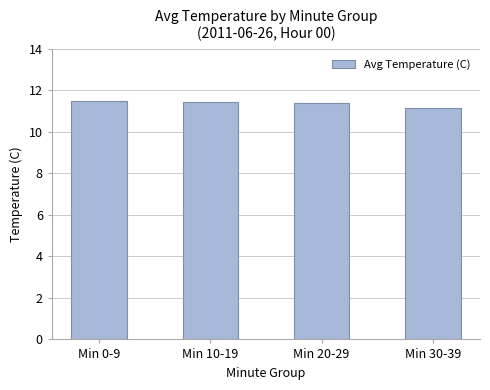

The value at Min 20-29 is 11.4. True or false?

True